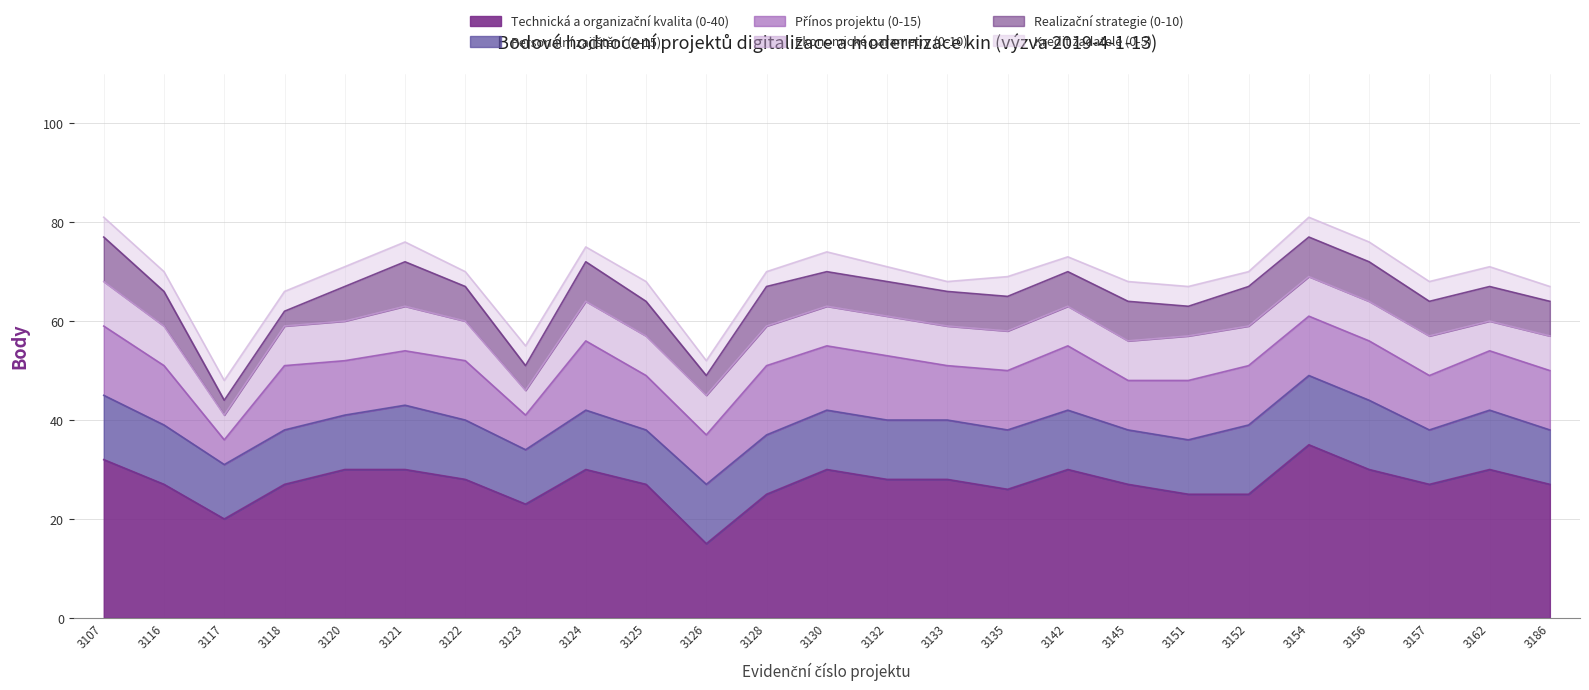

What is the total value across all series at 3152?

70